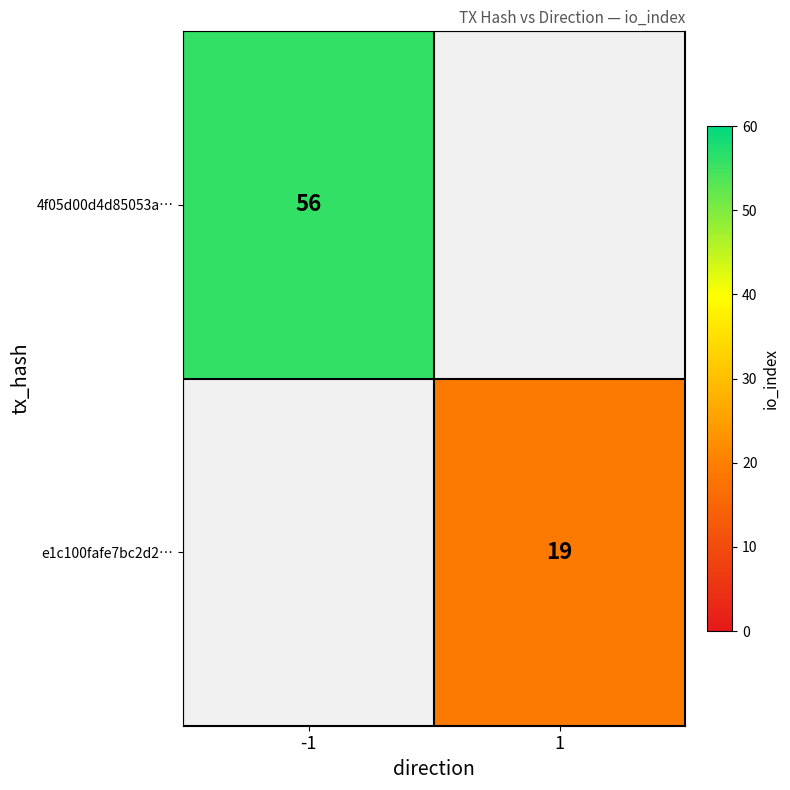

At how many categories does at least one series exceed 23?

1